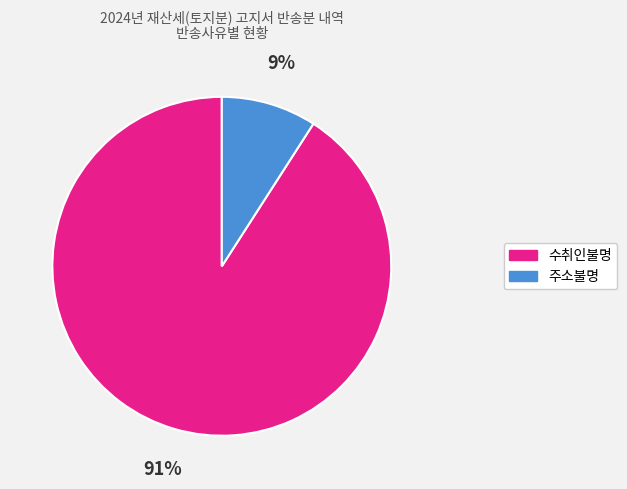

Is it true that 주소불명 is 1% of the pie?

False